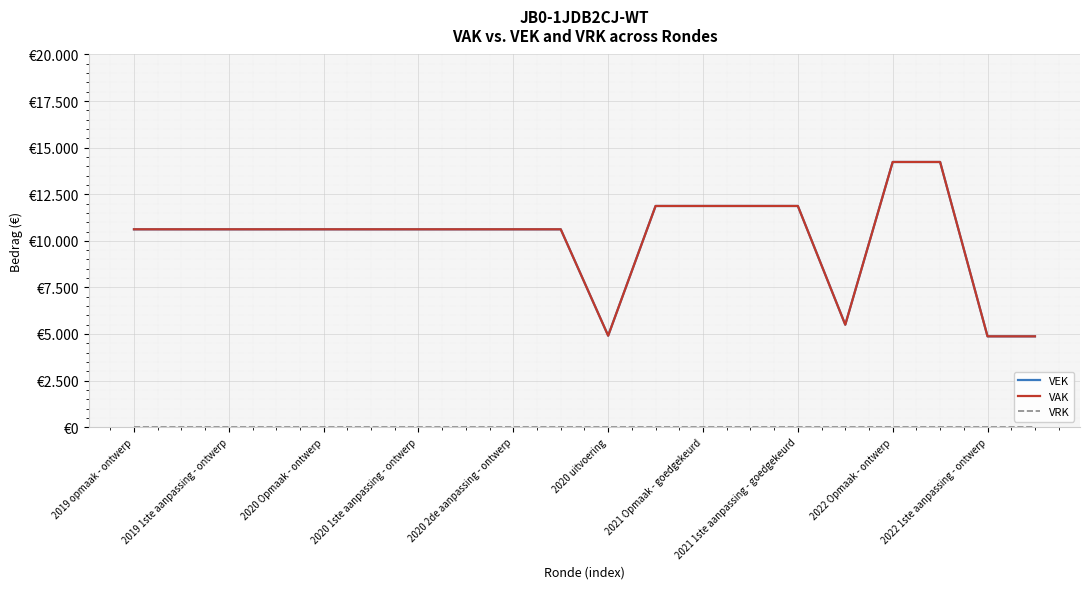

What is the greatest value displayed?

14231